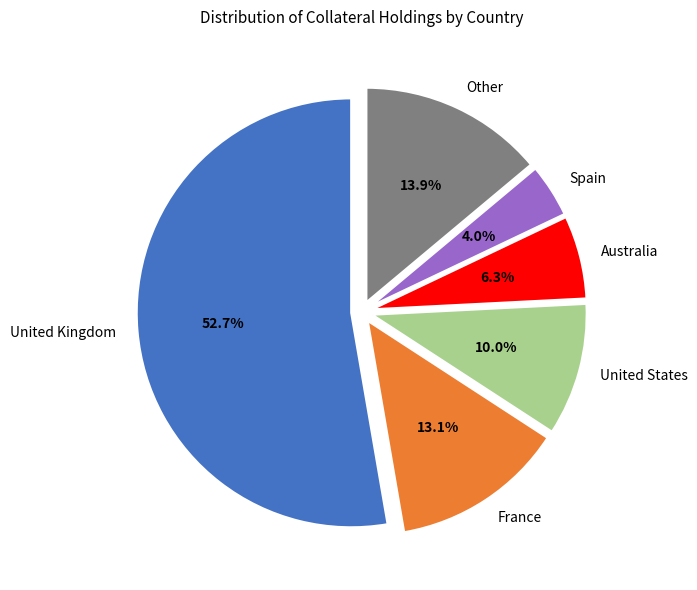

Combined, what portion of the pie is Other and United States?

23.9%